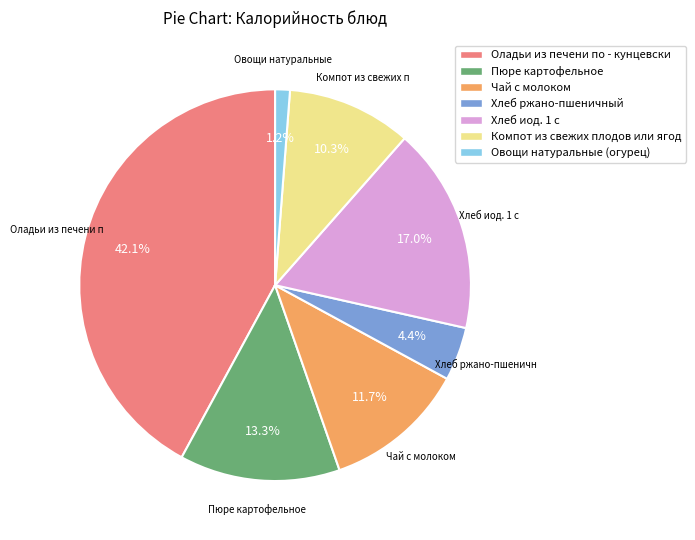

What is the ratio of the value at Чай с молоком to the value at Пюре картофельное?

0.9